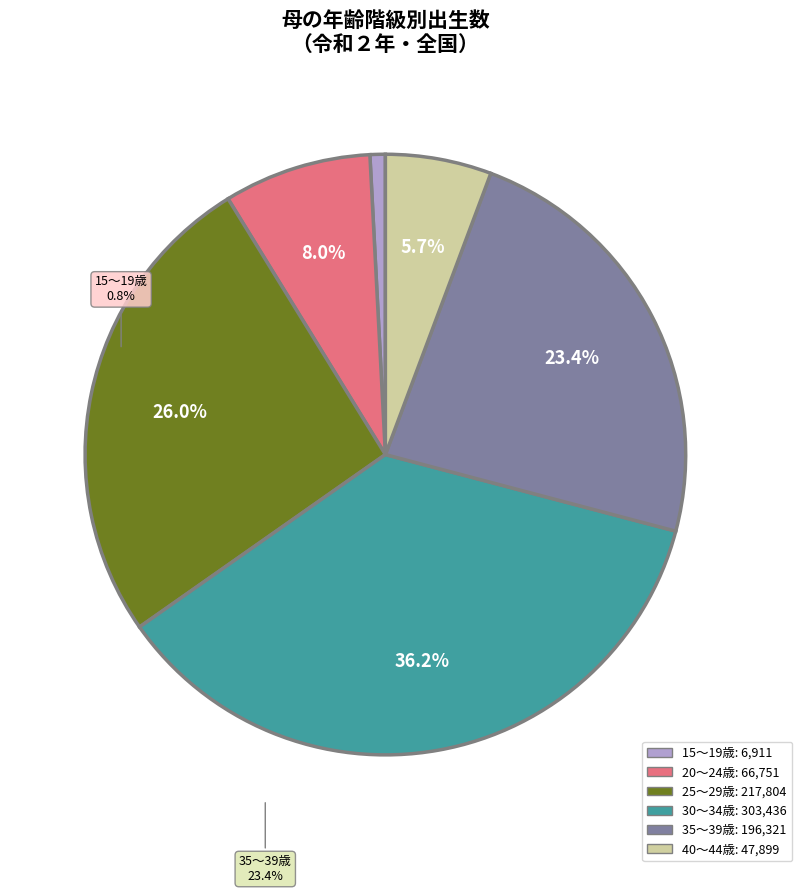

Do 40～44歳 and 15～19歳 together represent more than half of the pie?

No